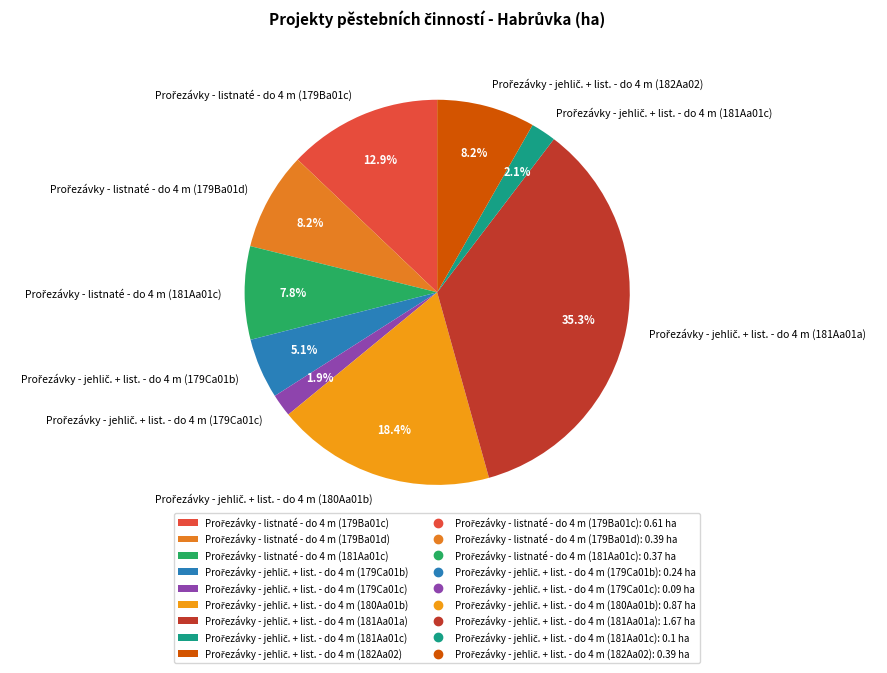

Is there a majority slice in this chart?

No